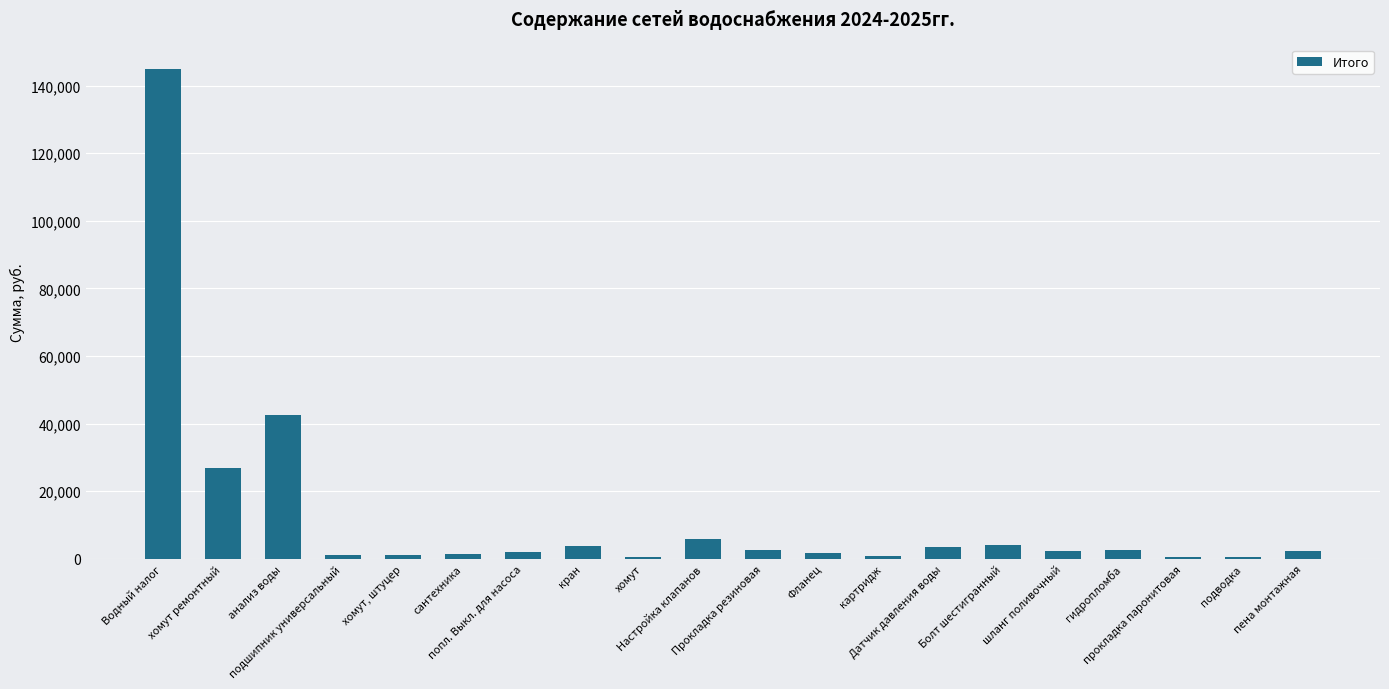

What is the maximum value shown in the chart?

144928.0